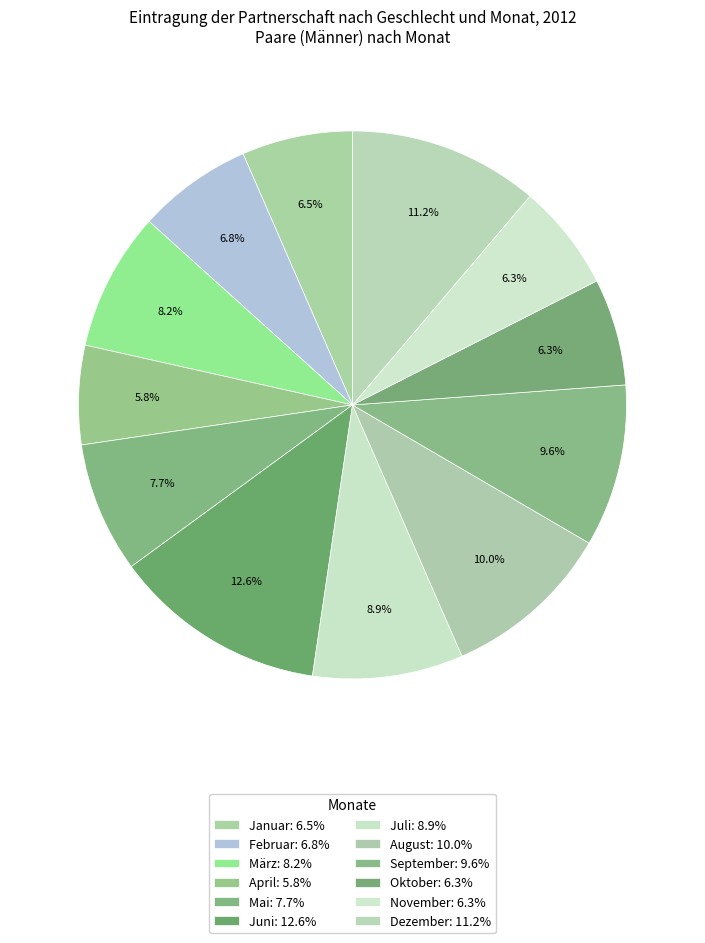

To the nearest percent, what percentage of the pie is Juli?

9%